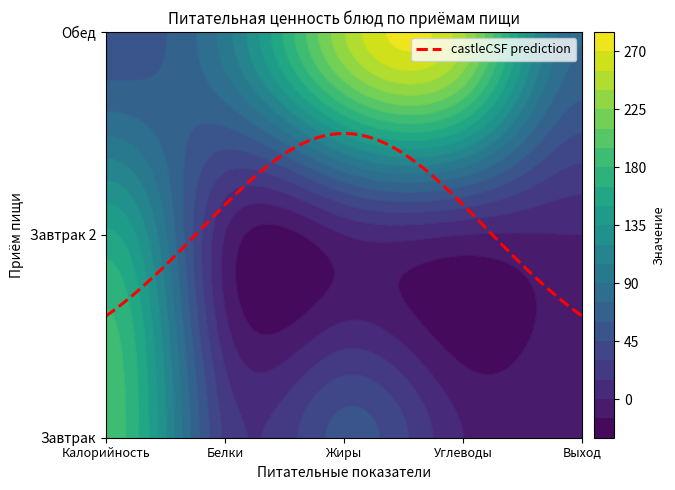

True or false: Завтрак 2 has a value of -95.9 at Выход.

False